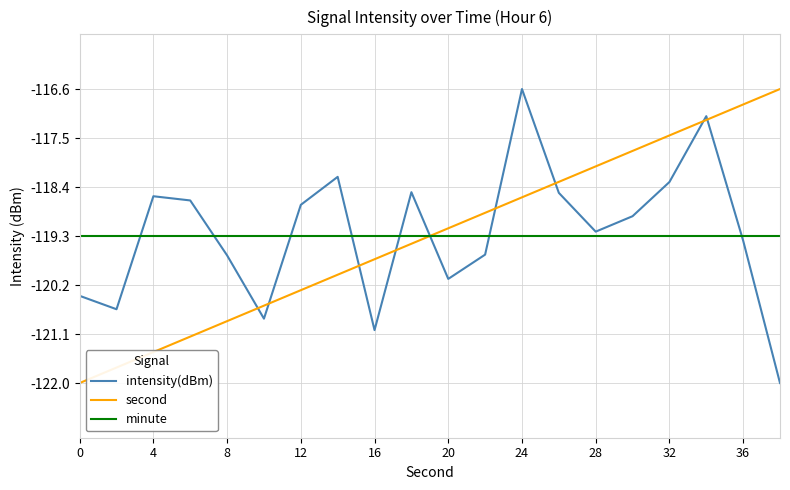

True or false: intensity(dBm) and minute cross at least once.

True